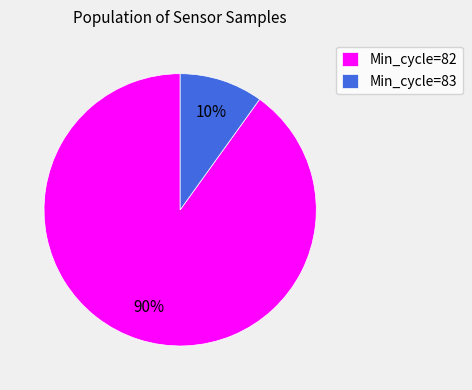

Combined, do Min_cycle=83 and Min_cycle=82 account for over 50%?

Yes